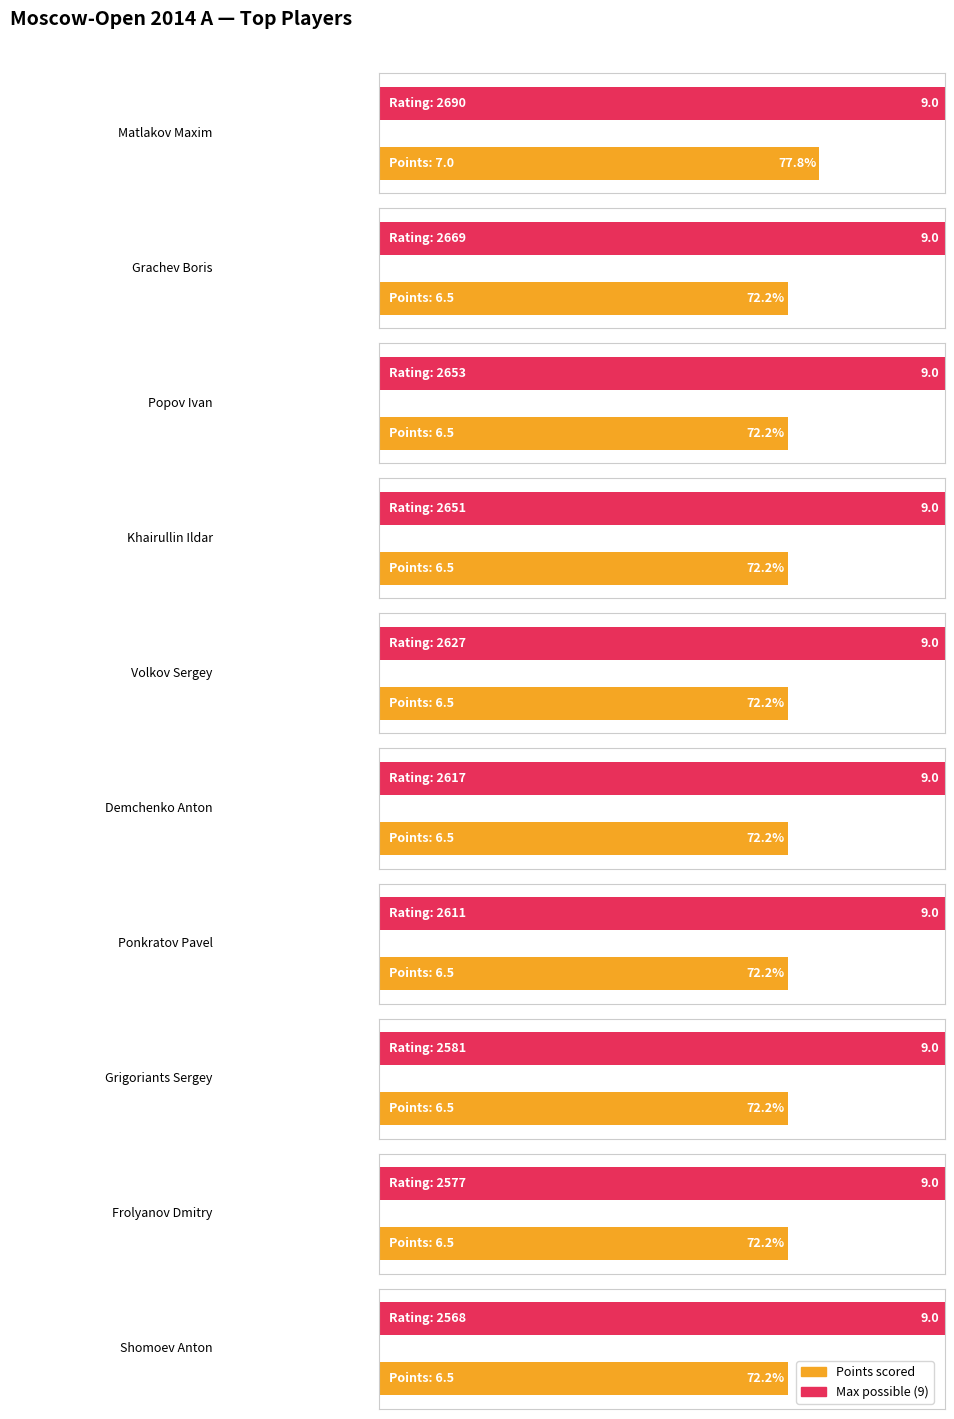

What is the average value of the Max Score series?

9.0